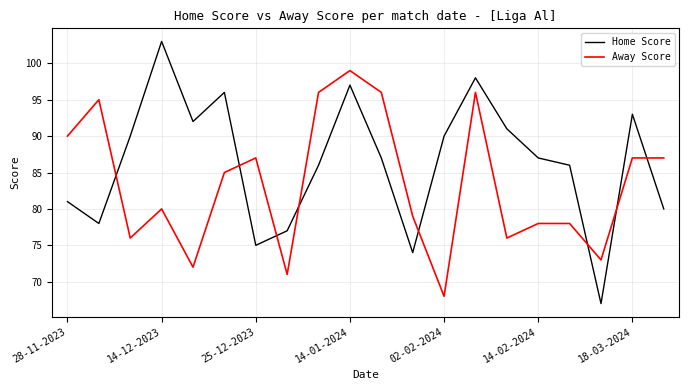

Does the chart display data point markers on the line(s)?

No